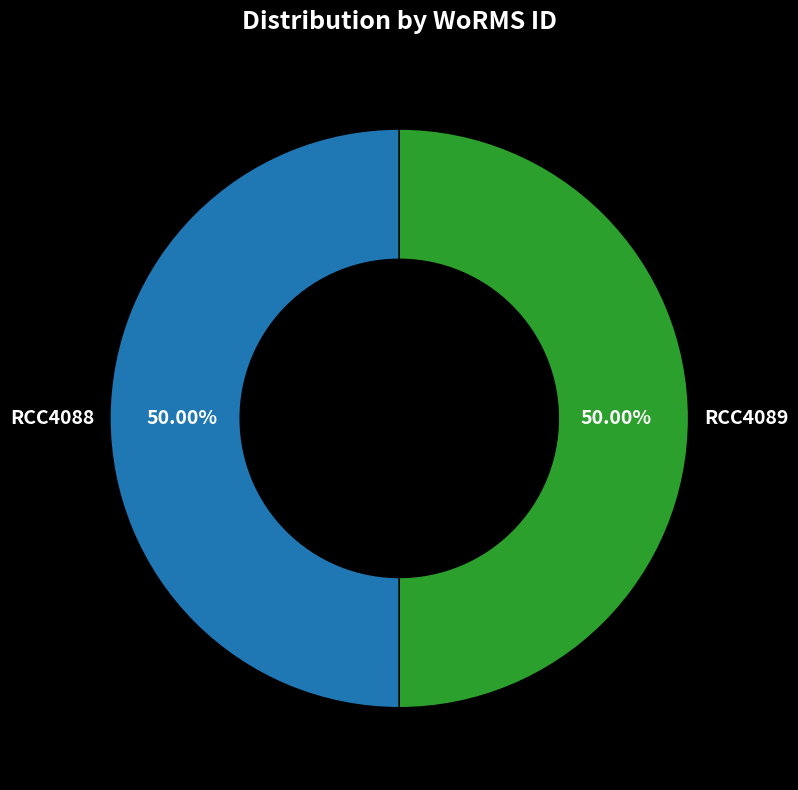

Approximately how many times larger is the value at RCC4089 compared to RCC4088?

1.0